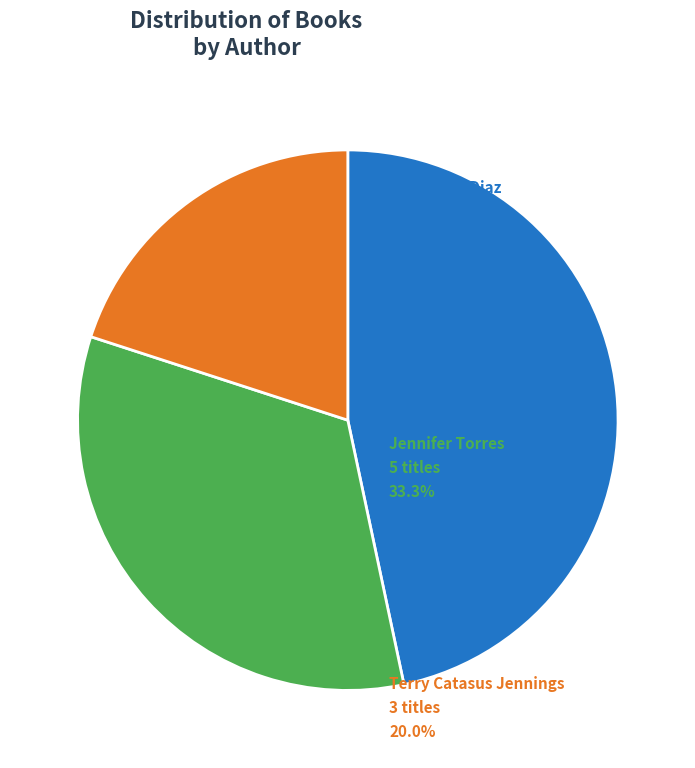

Does any single category account for the majority?

No